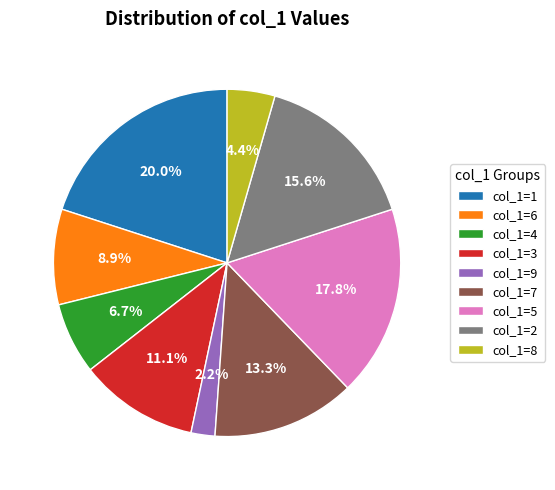

Rank the categories by value from highest to lowest.

col_1=1, col_1=5, col_1=2, col_1=7, col_1=3, col_1=6, col_1=4, col_1=8, col_1=9